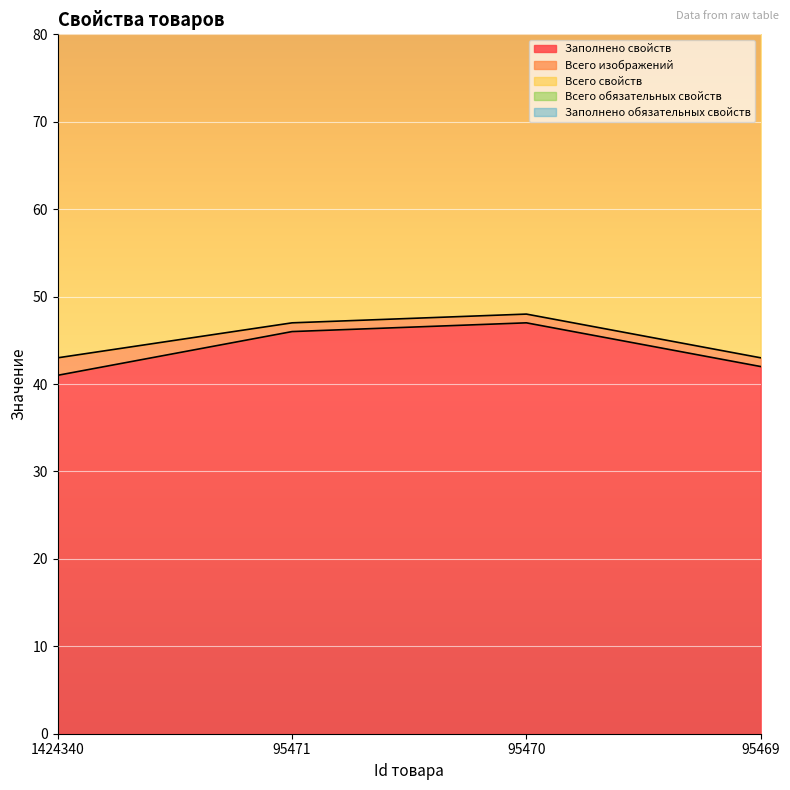

Reading left to right, what are all the values shown in this chart?

Заполнено свойств: 41	46	47	42
Всего изображений: 2	1	1	1
Всего свойств: 73	73	73	73
Всего обязательных свойств: 10	10	10	10
Заполнено обязательных свойств: 8	8	8	8